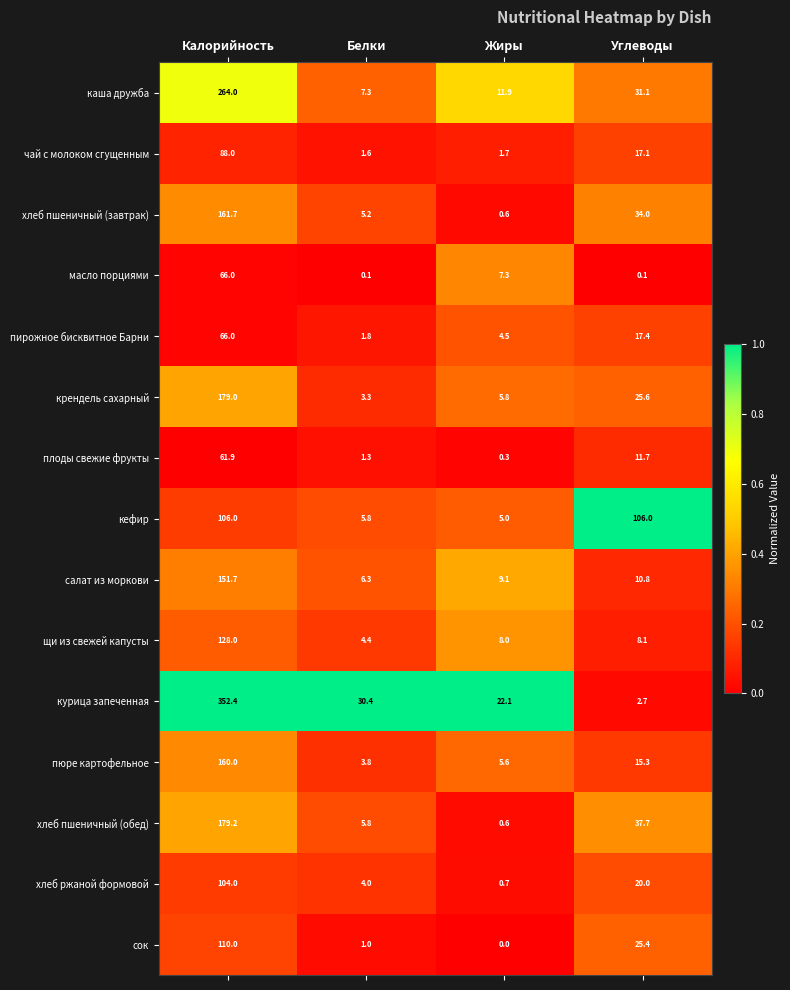

At which label is чай с молоком сгущенным closest to 44?

Углеводы